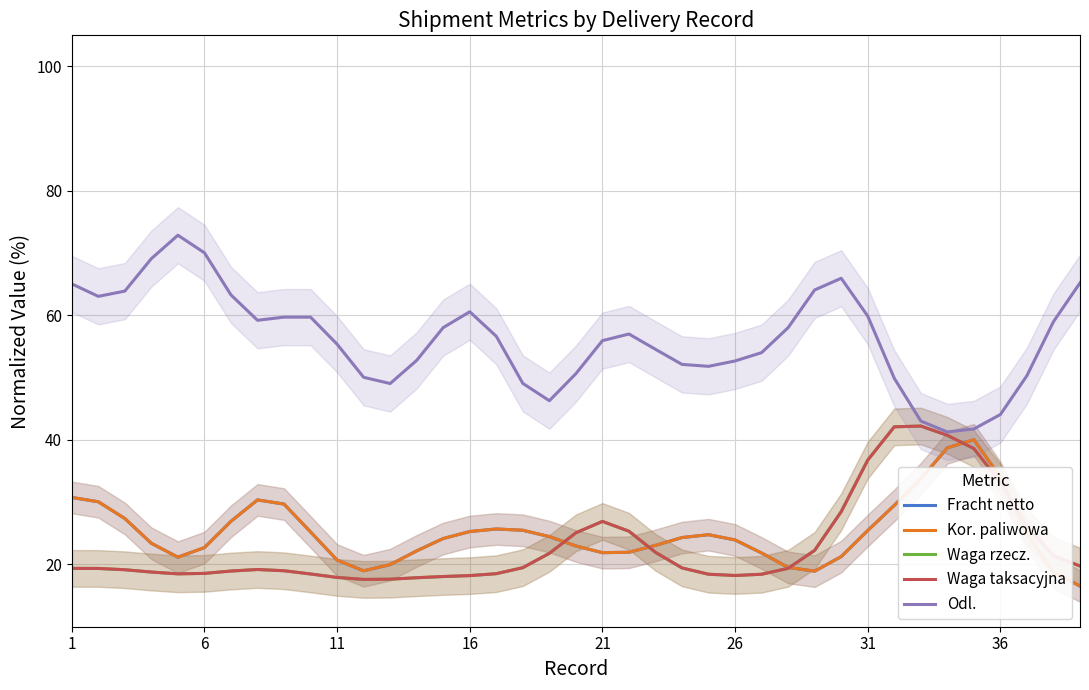

What is the total value across all series at 6?

161.9